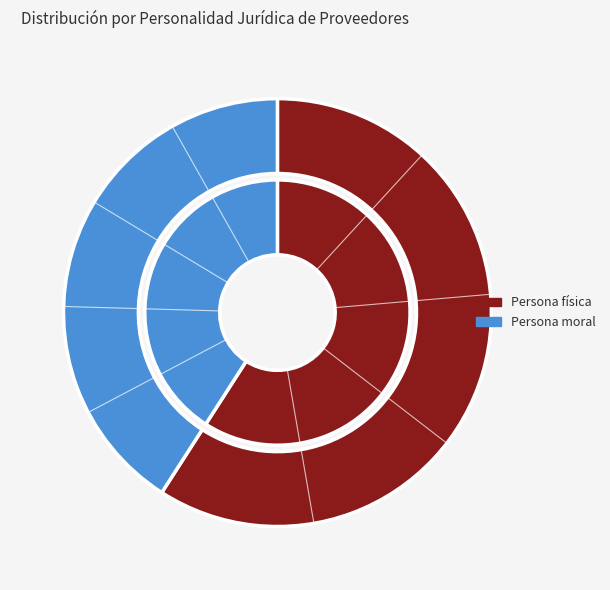

True or false: Personalidad jurídica accounts for 50% of the total.

True